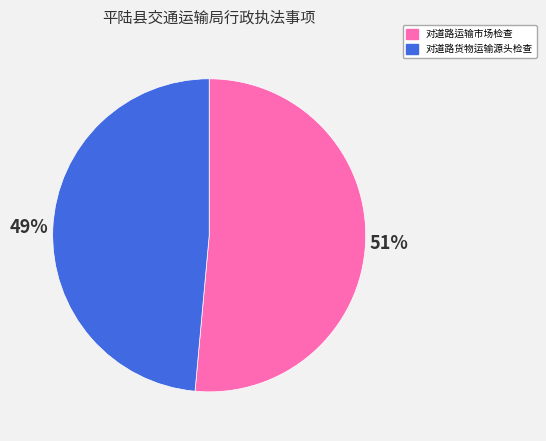

Is 对道路货物运输源头检查 the majority of the pie?

No